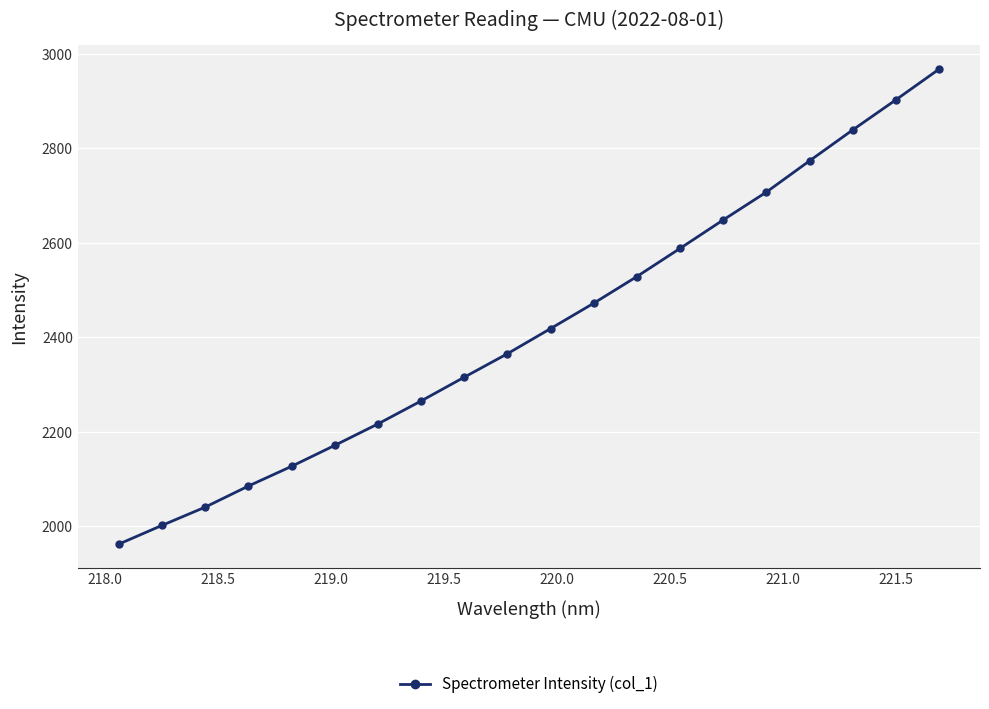

True or false: the data has more than 2 interior local peaks.

False